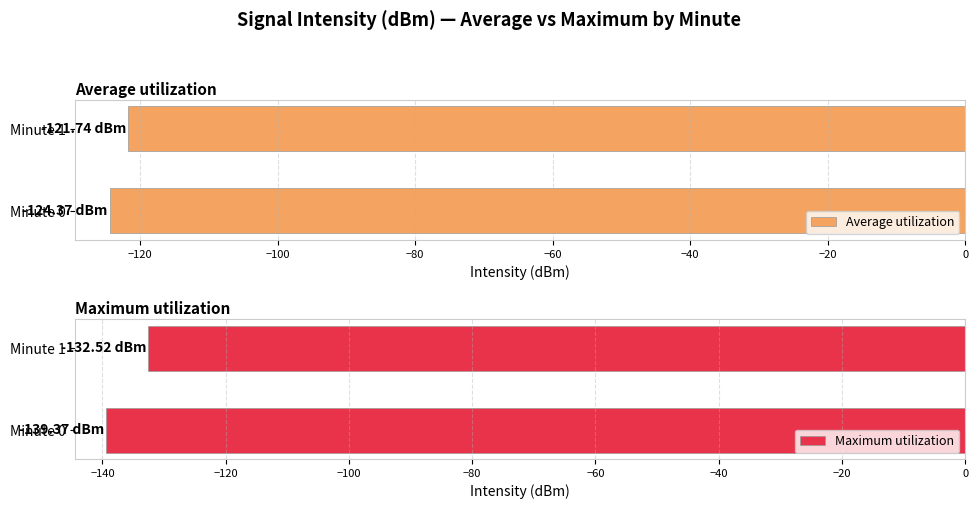

What is the value of the Maximum utilization bar at the 2nd from the left?

-132.5